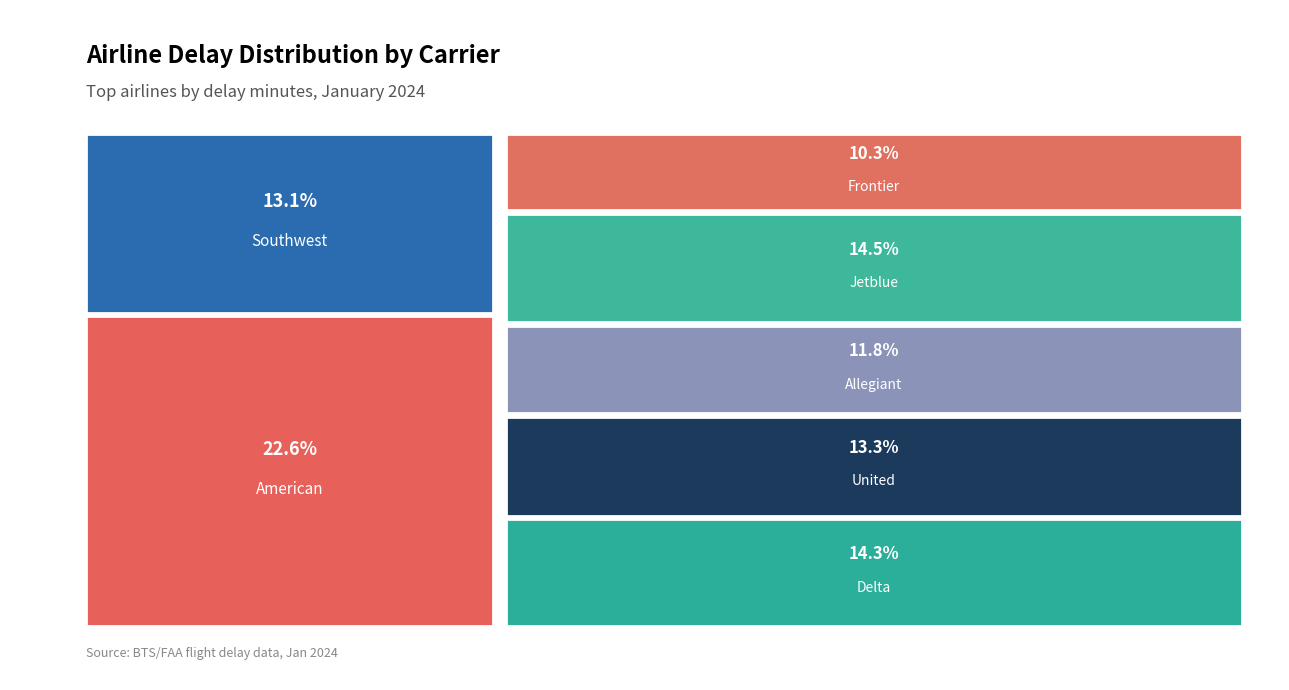

Reading left to right, extract all data points from this chart.

American=444	Delta=281	Southwest=258	United=261	Allegiant=231	Jetblue=285	Frontier=203